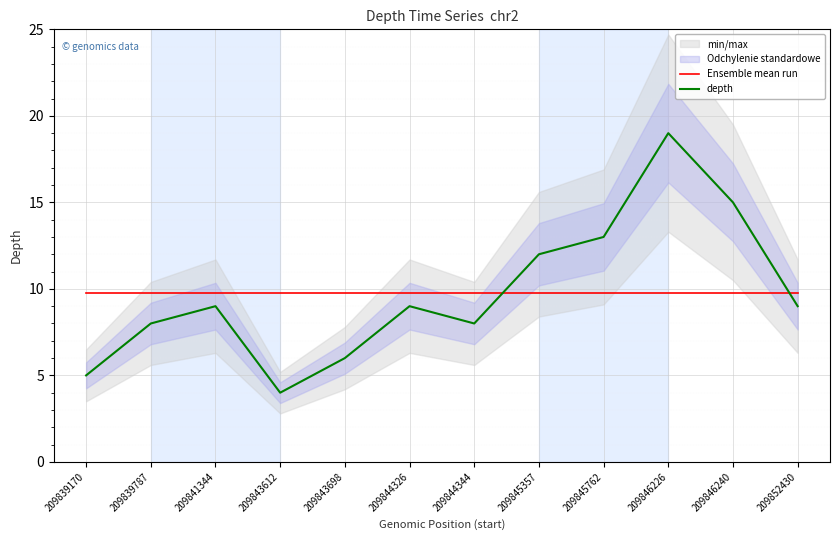

Reading left to right, extract all data points from this chart.

Ensemble mean run: 9.8	9.8	9.8	9.8	9.8	9.8	9.8	9.8	9.8	9.8	9.8	9.8
depth: 5.0	8.0	9.0	4.0	6.0	9.0	8.0	12.0	13.0	19.0	15.0	9.0